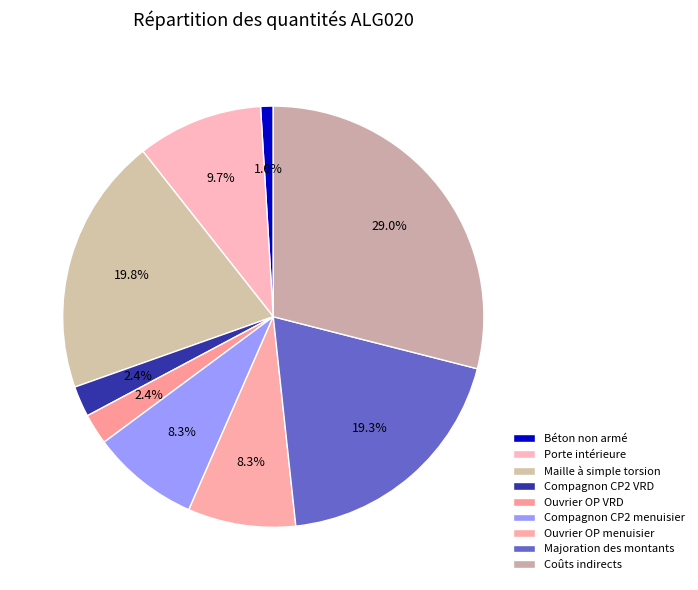

The Béton non armé slice represents 11% of the pie. True or false?

False